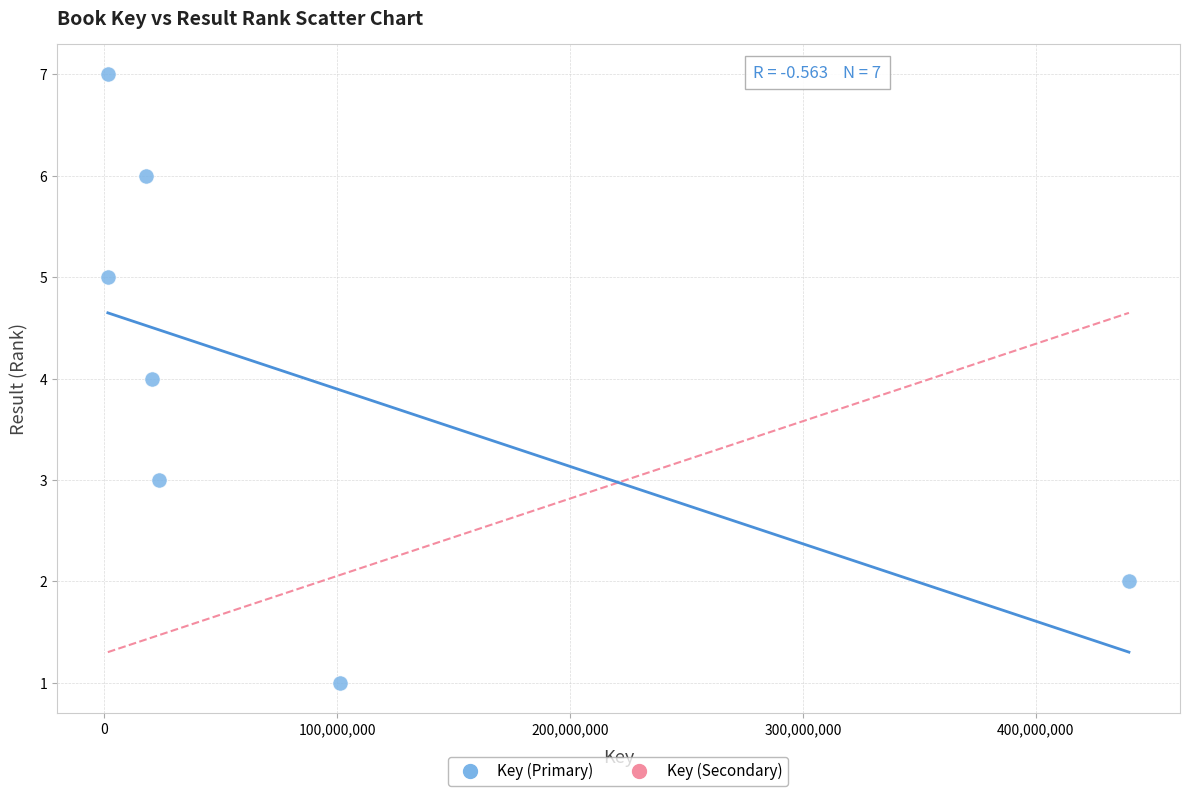

What is the average X value?

86537310